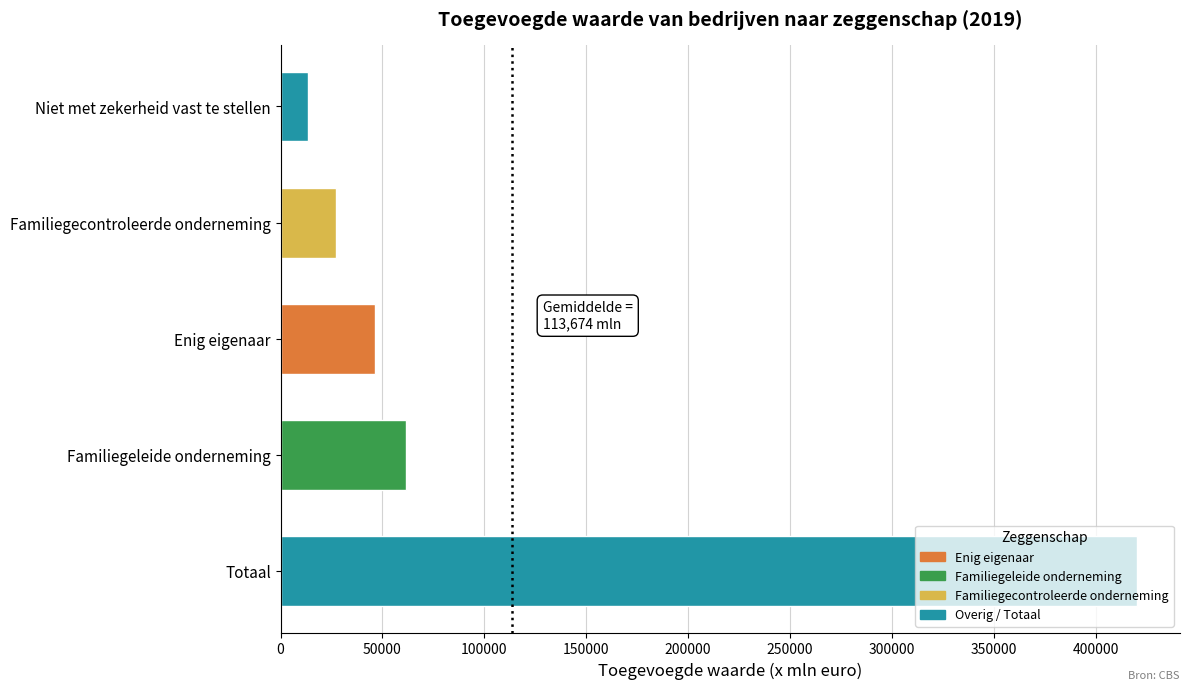

The chart shows a value of 89445 at Familiegeleide onderneming. True or false?

False